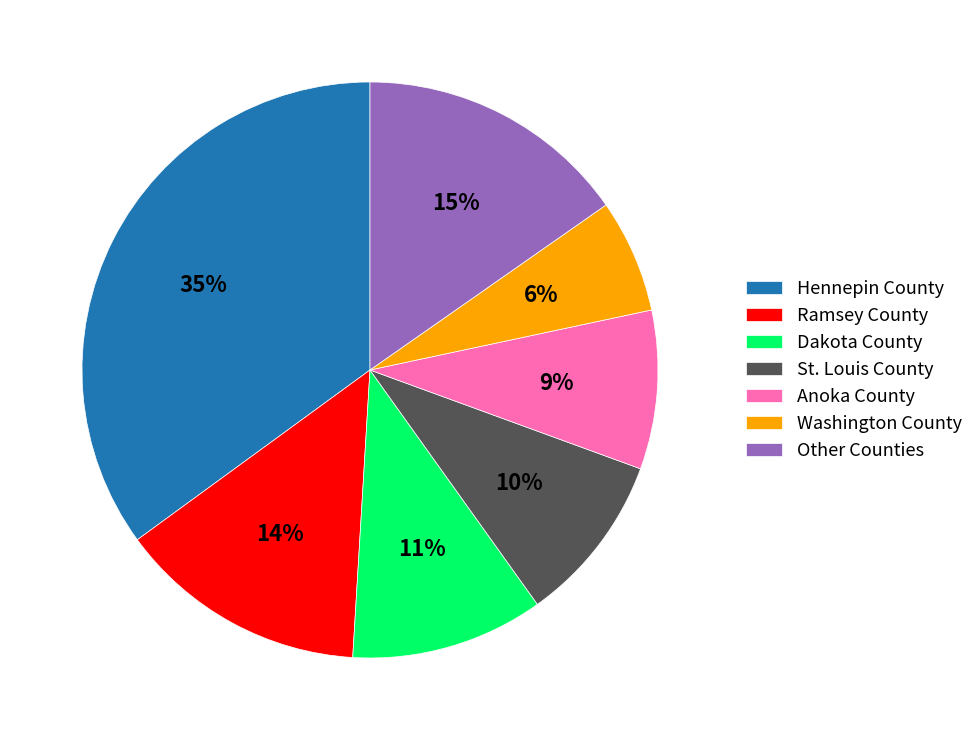

True or false: Hennepin County accounts for 24% of the total.

False